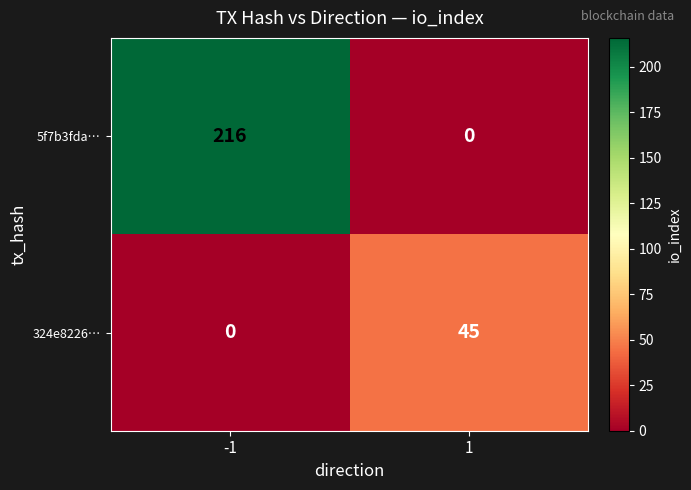

Reading right to left, transcribe all the data shown in this chart.

5f7b3fda…: 0	216
324e8226…: 45	0